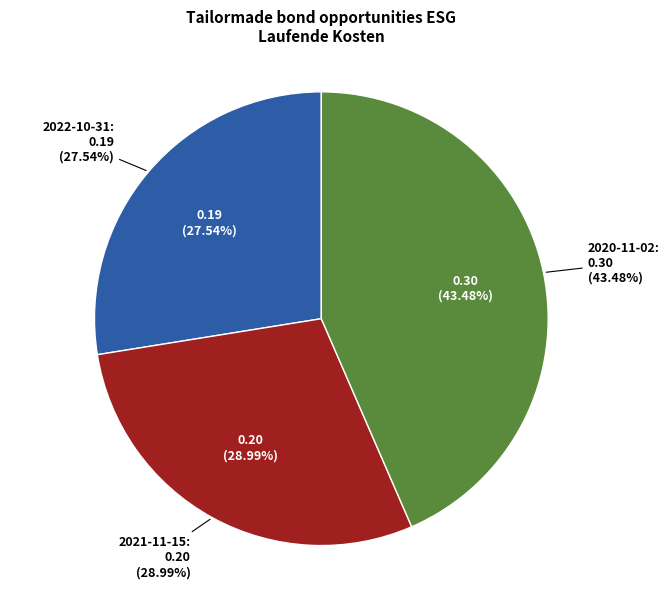

To the nearest percent, what percentage of the pie is 2022-10-31?

28%